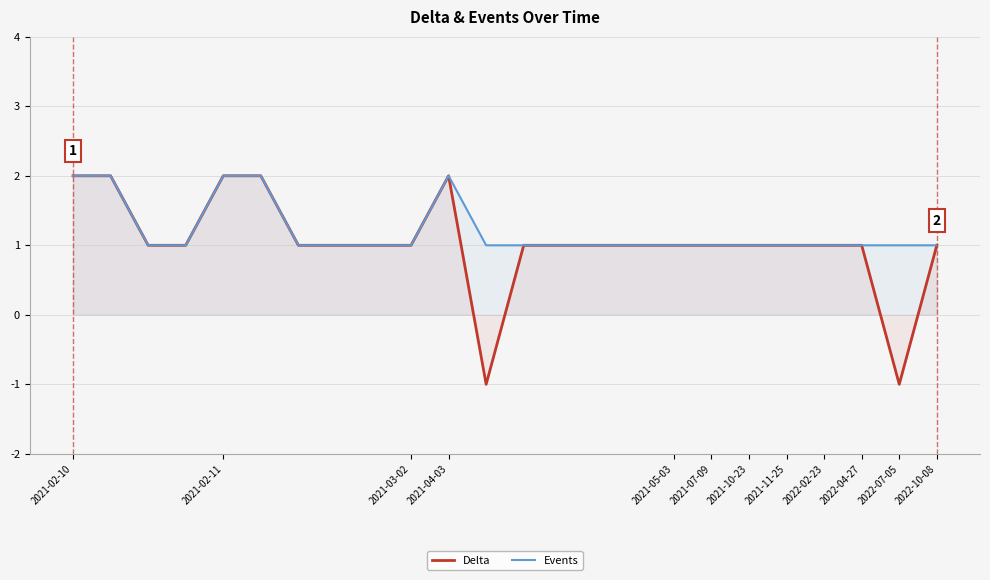

Is it true that Delta equals 1 at 2021-02-11?

False